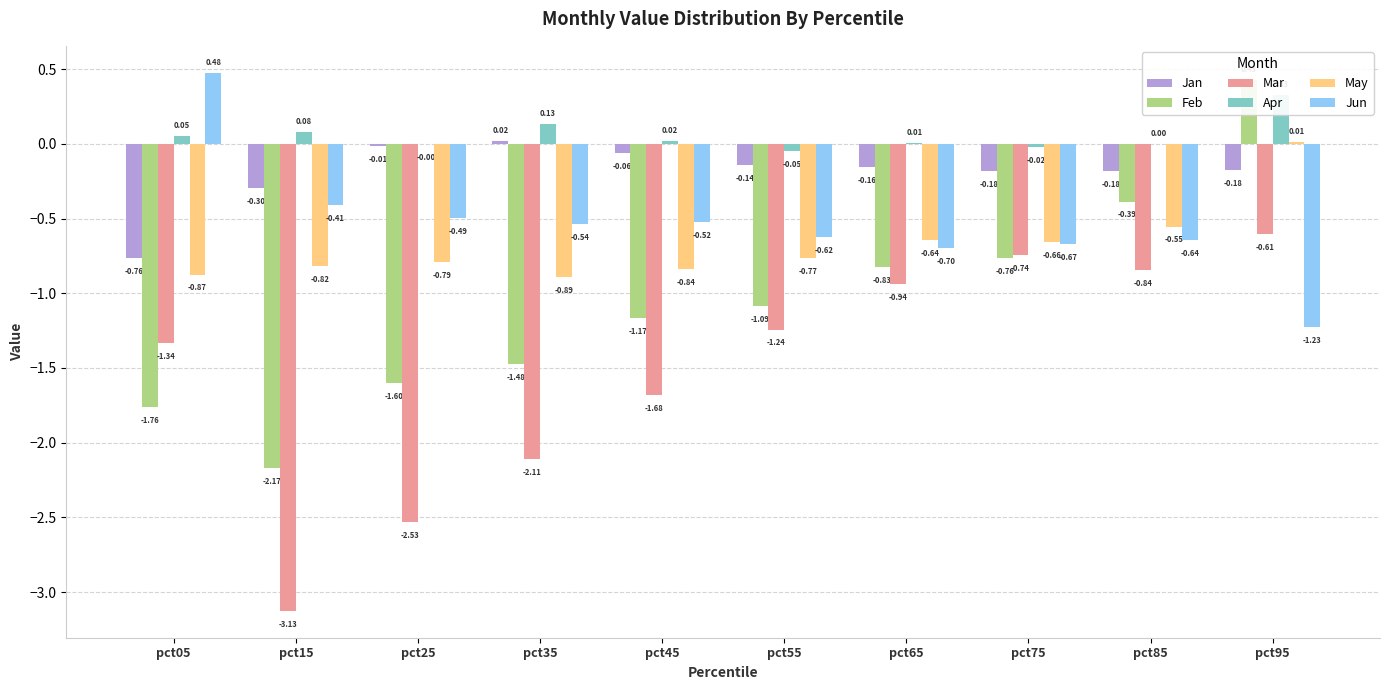

What are all the series names shown in the legend?

Jan, Feb, Mar, Apr, May, Jun